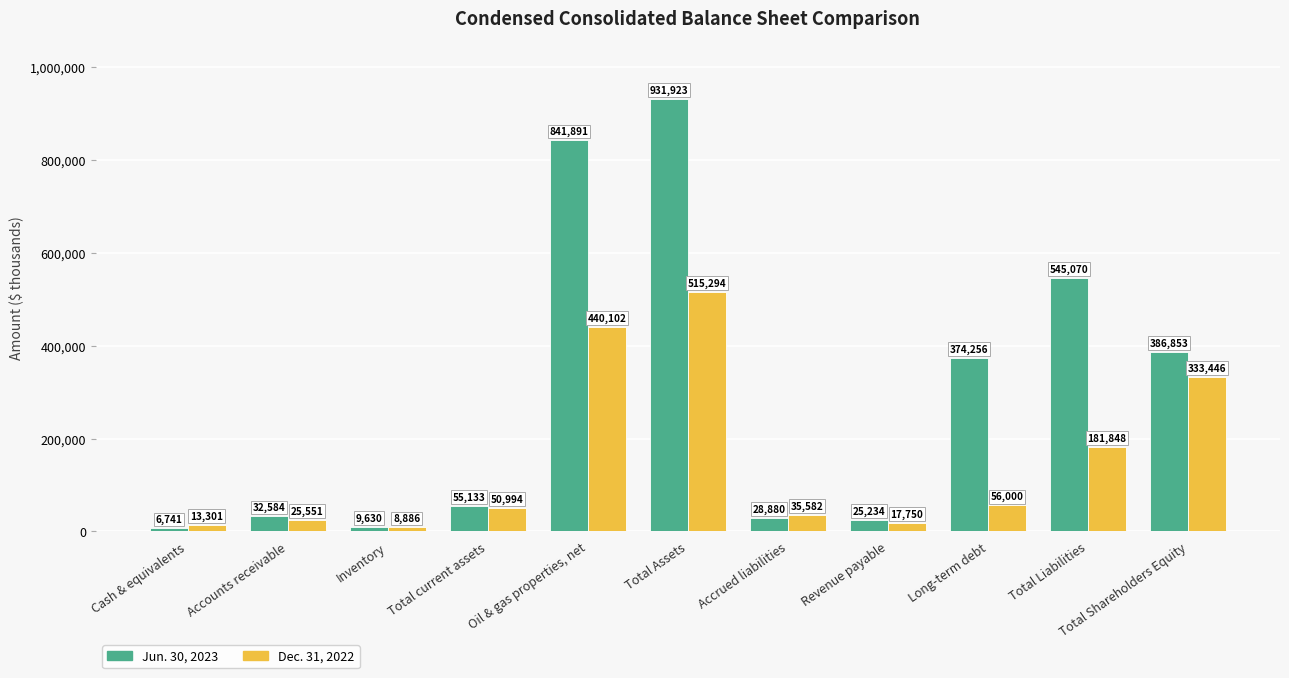

What value does the Jun. 30, 2023 series have at Revenue payable, to the nearest 10?

25230